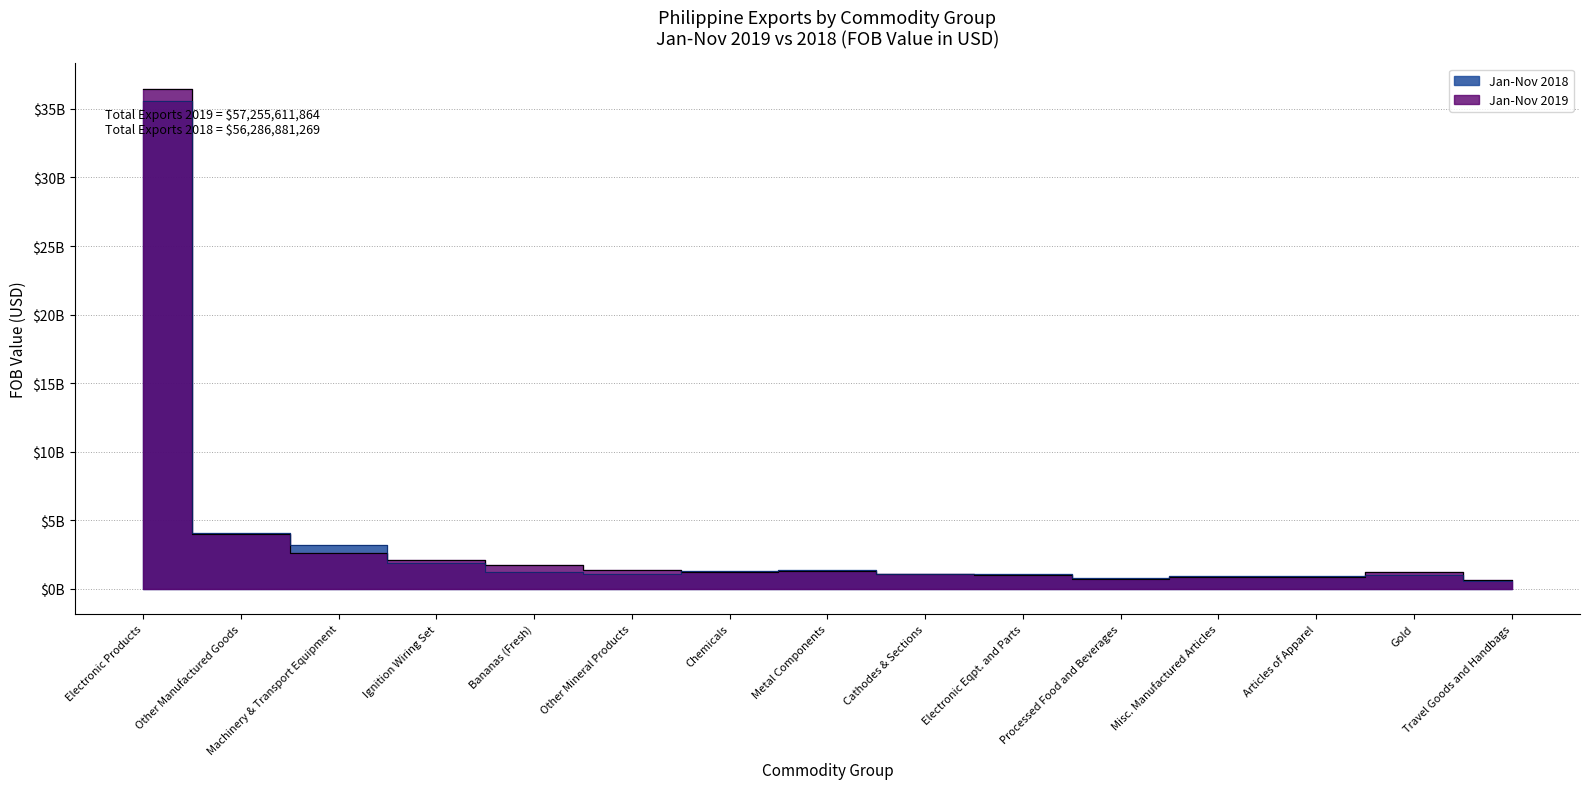

At how many categories does at least one series exceed 22086893925?

1